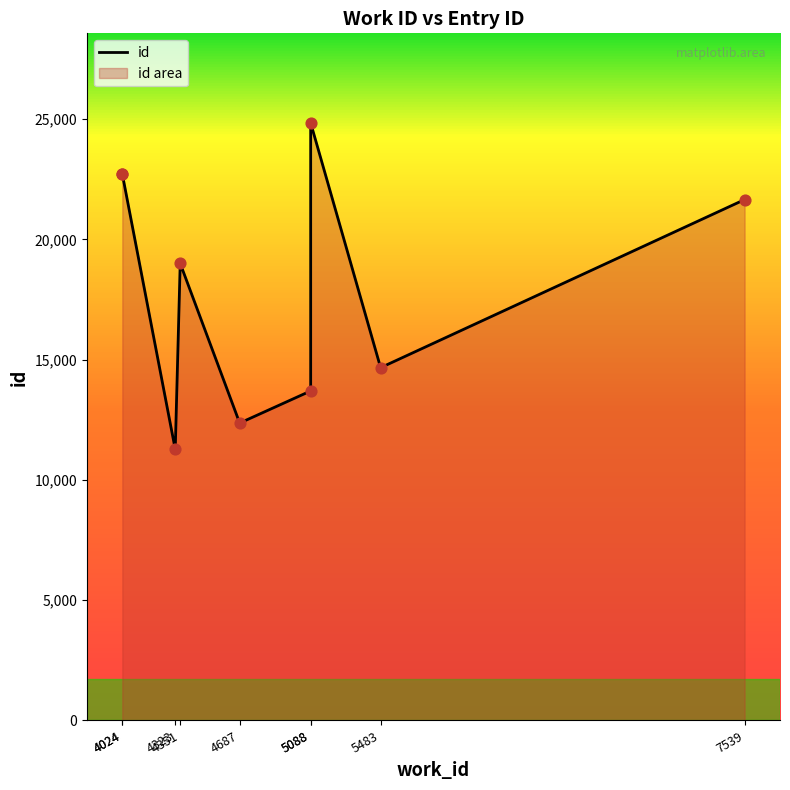

What is the ratio of the value at 5088 to the value at 5483?

0.9